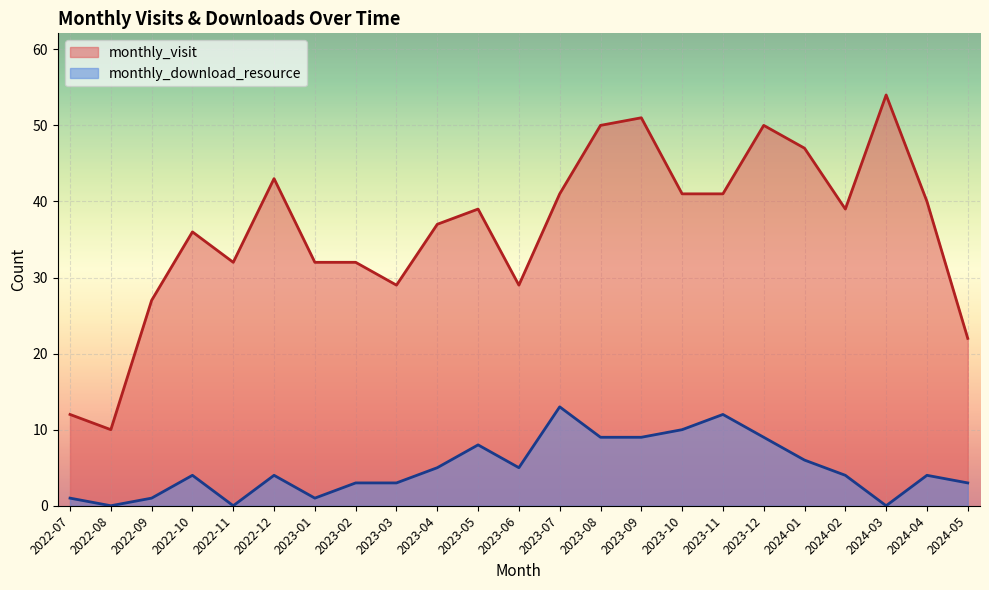

What are all the series names shown in the legend?

monthly_visit, monthly_download_resource